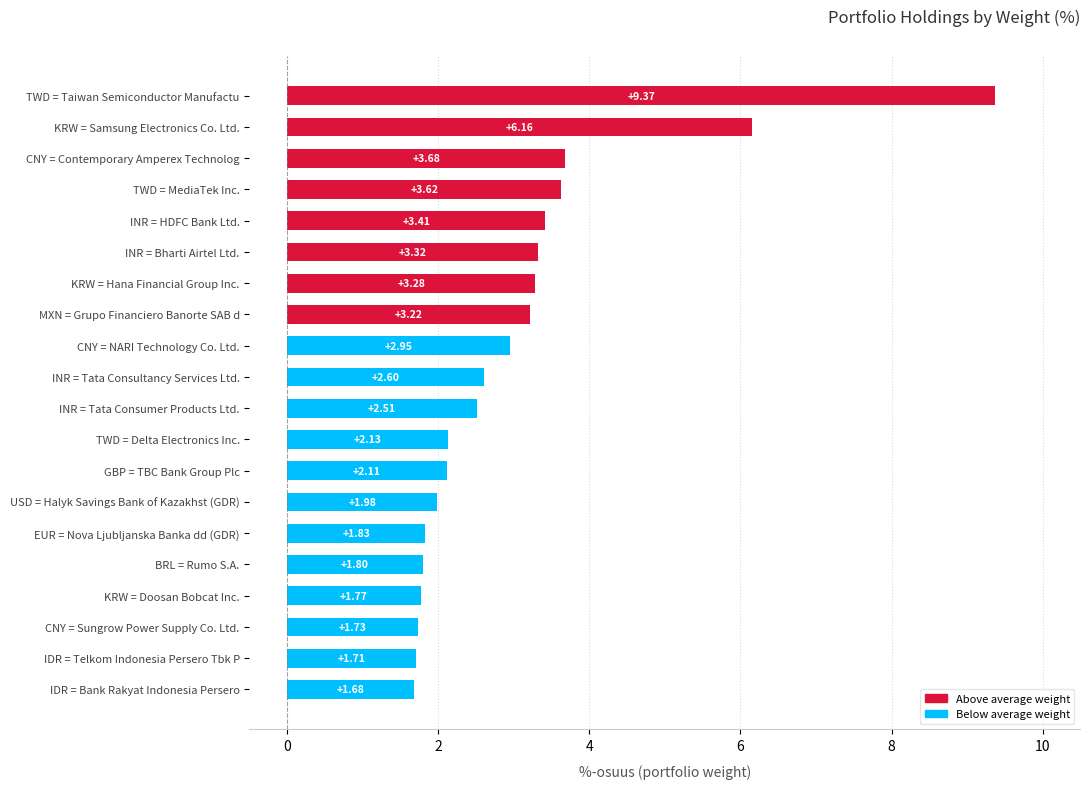

What is the change in value from INR = Tata Consumer Products Ltd. to USD = Halyk Savings Bank of Kazakhst (GDR)?

-0.5